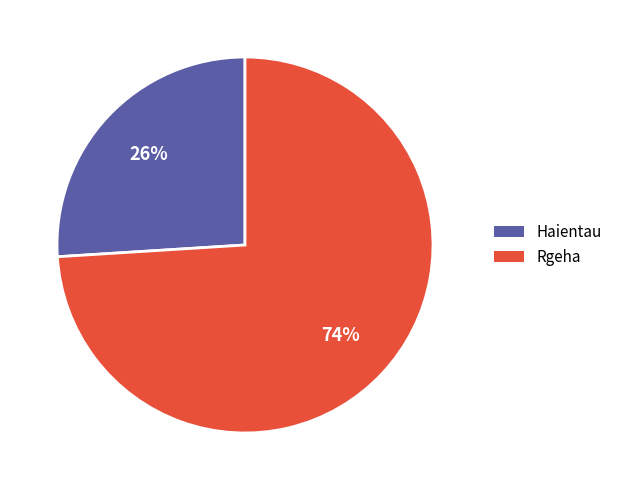

Which slice is the largest?

Rgeha